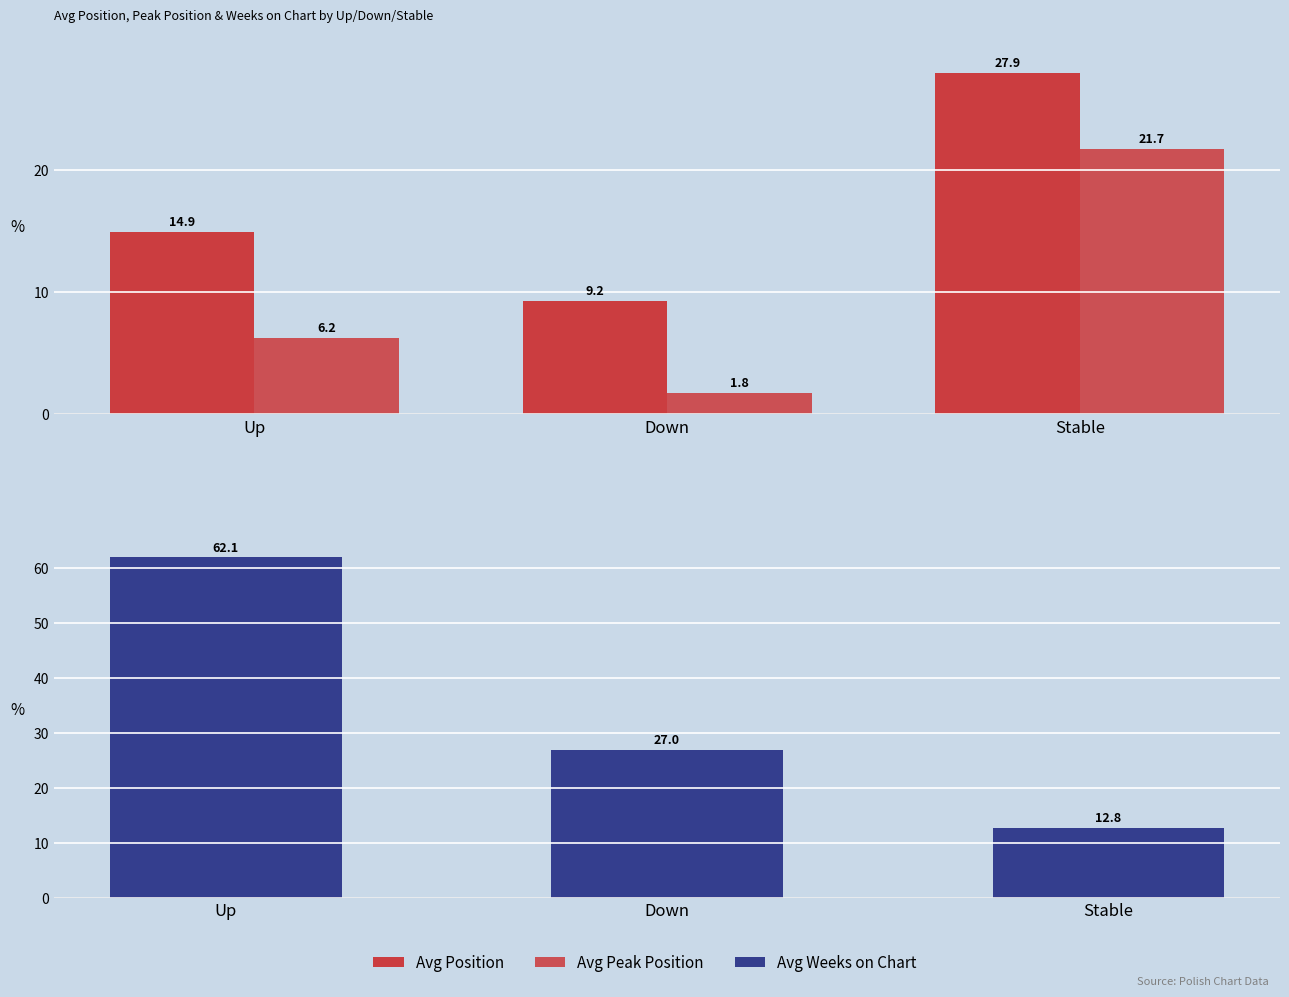

At how many categories does at least one series exceed 3?

3